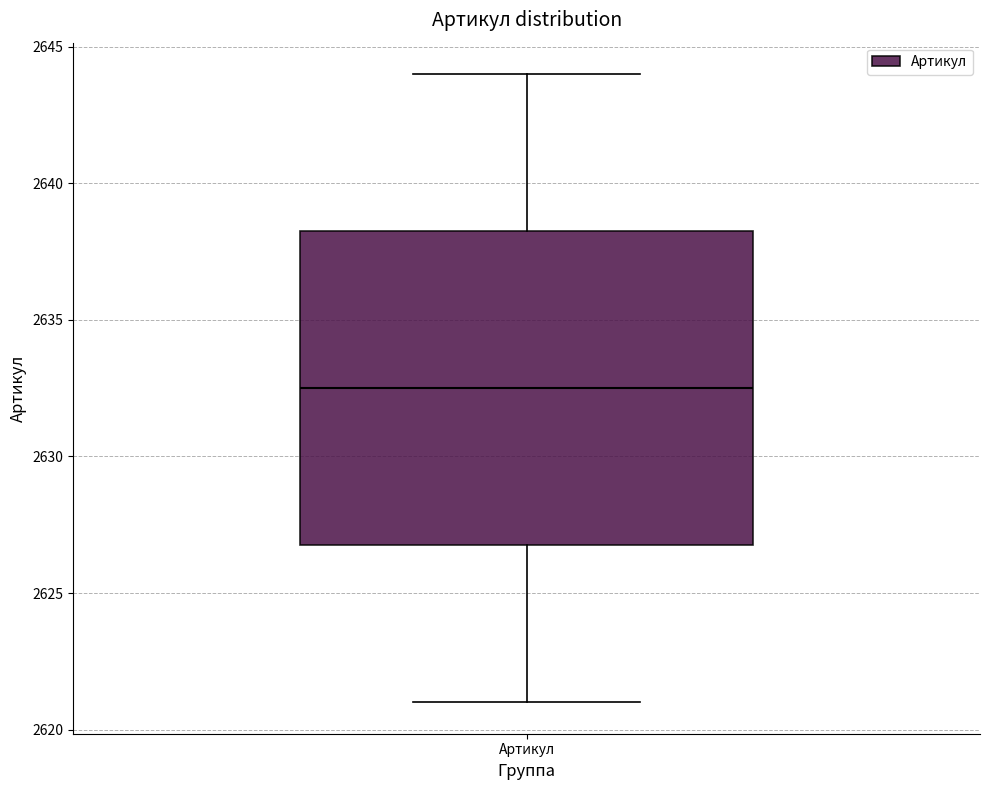

Where is the lower edge of the box for Артикул on the y-axis? The values are not printed on the chart, so give them approximately, as read against the axis.

2627.0